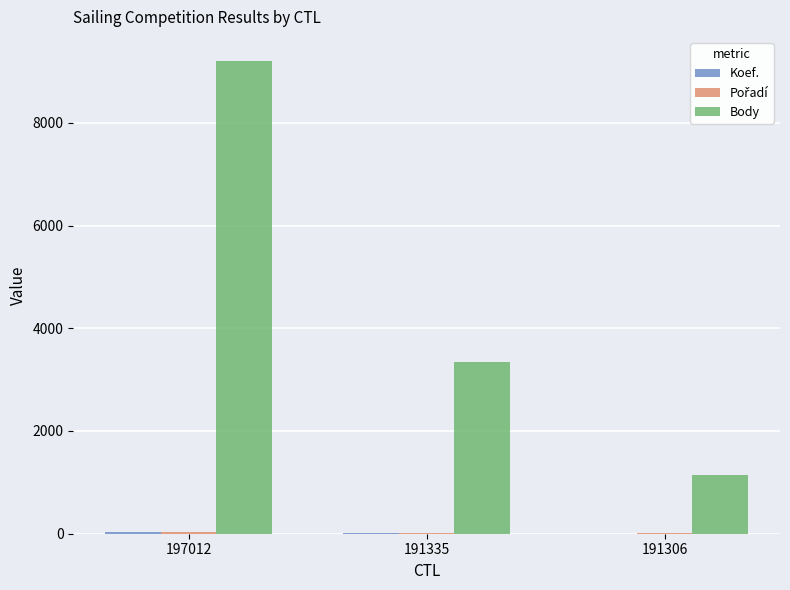

At which category is the sum across all series the highest?

197012